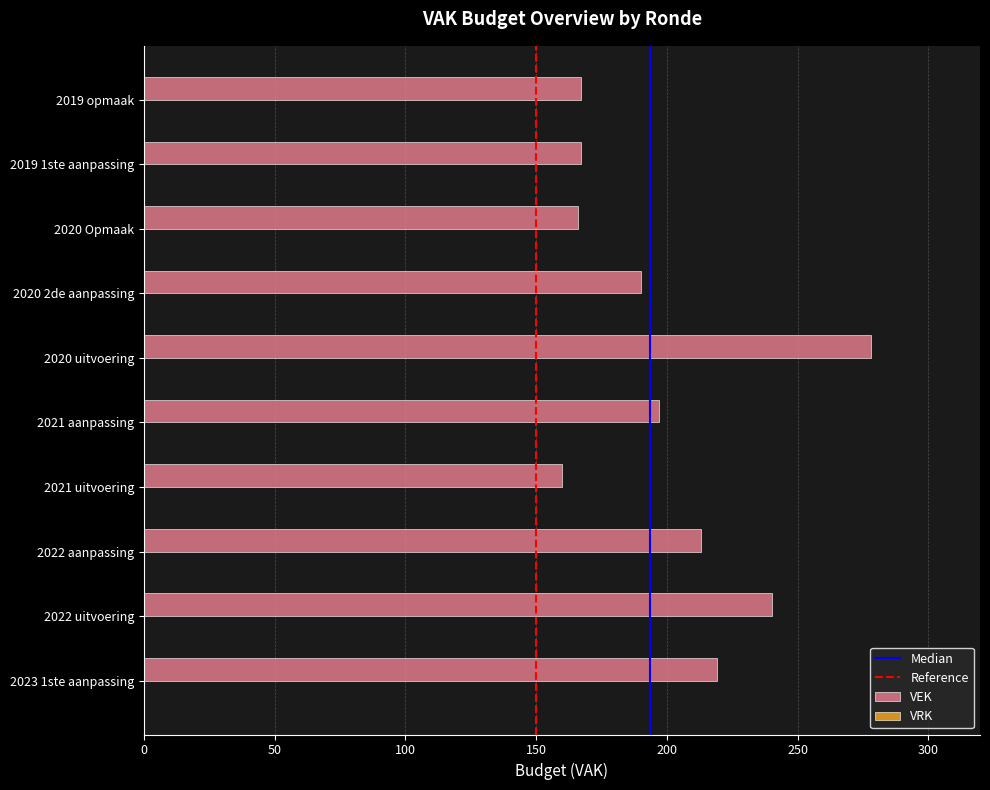

The value at 2020 Opmaak is 291. True or false?

False